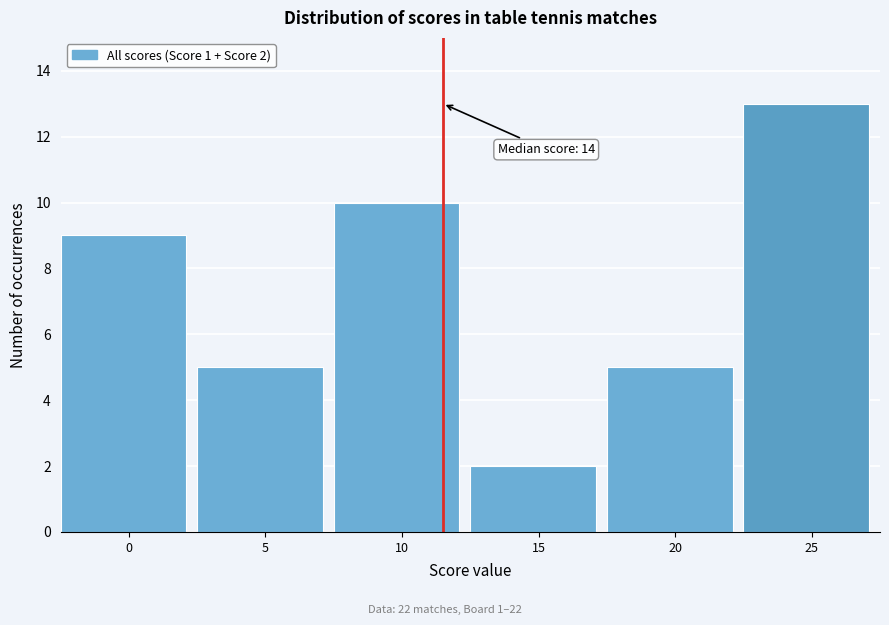

Reading right to left, what are all the values shown in this chart?

13	5	2	10	5	9